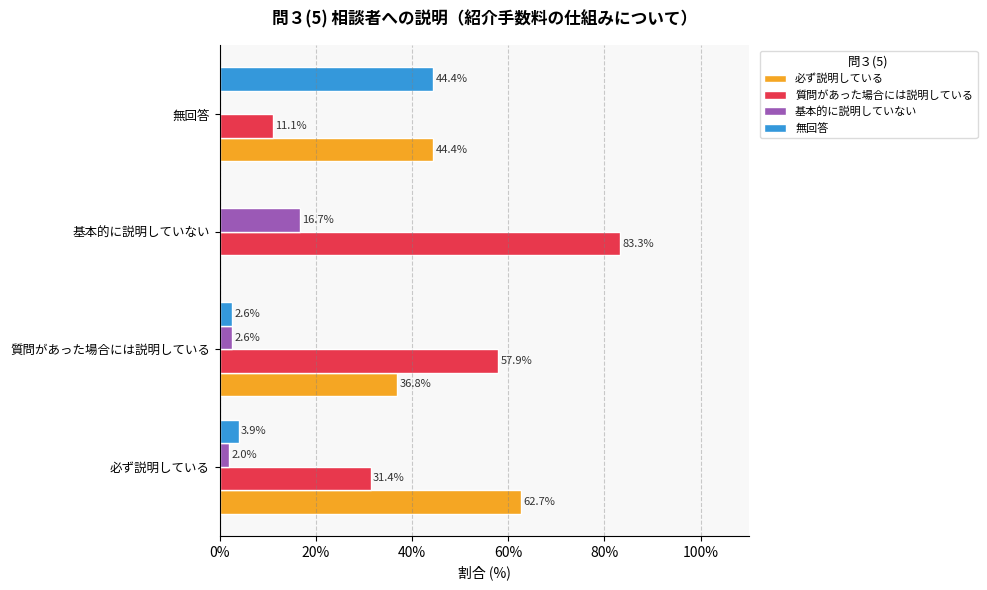

Is it true that 質問があった場合には説明している equals 11.1 at 無回答?

True